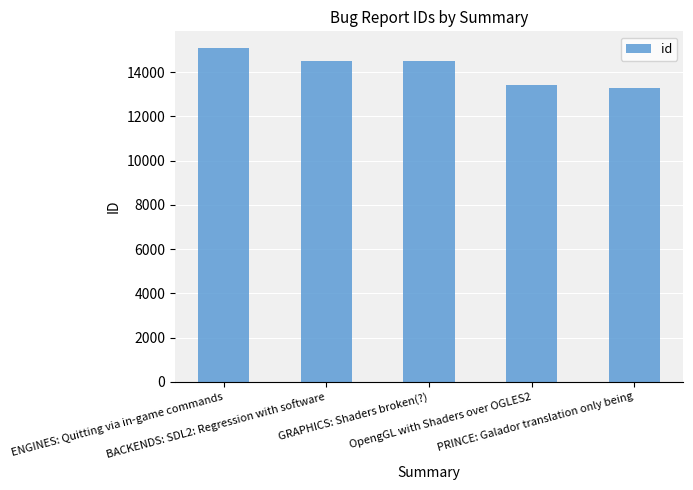

Which label corresponds to the largest value in the chart?

ENGINES: Quitting via in-game commands